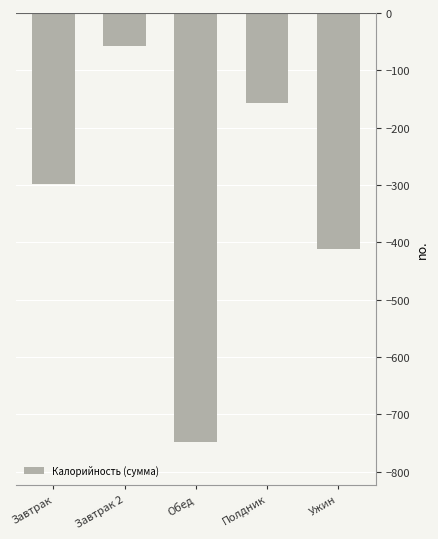

Reading left to right, list all the values displayed in this chart.

Завтрак=-298.1	Завтрак 2=-57.6	Обед=-747.8	Полдник=-156.6	Ужин=-411.6